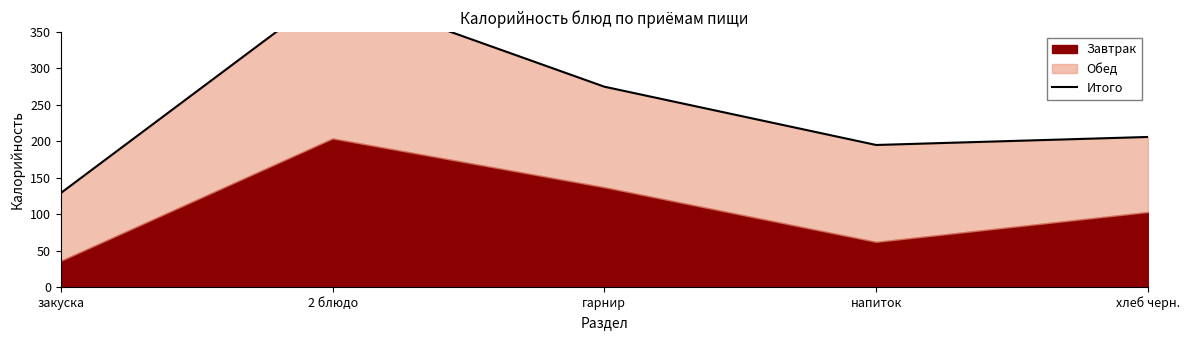

Which category has the highest value across all series?

2 блюдо